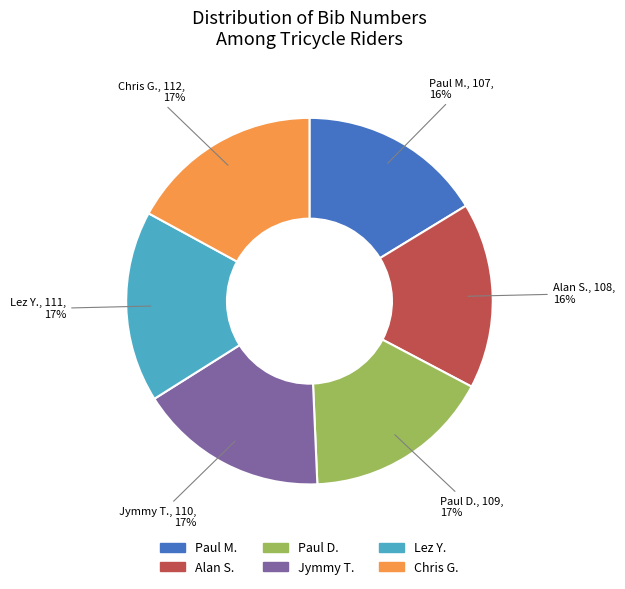

Is there any slice that represents more than half of the pie?

No